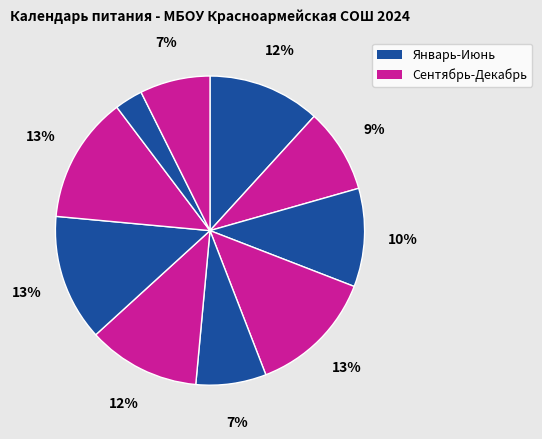

How many segments does this pie chart have?

10